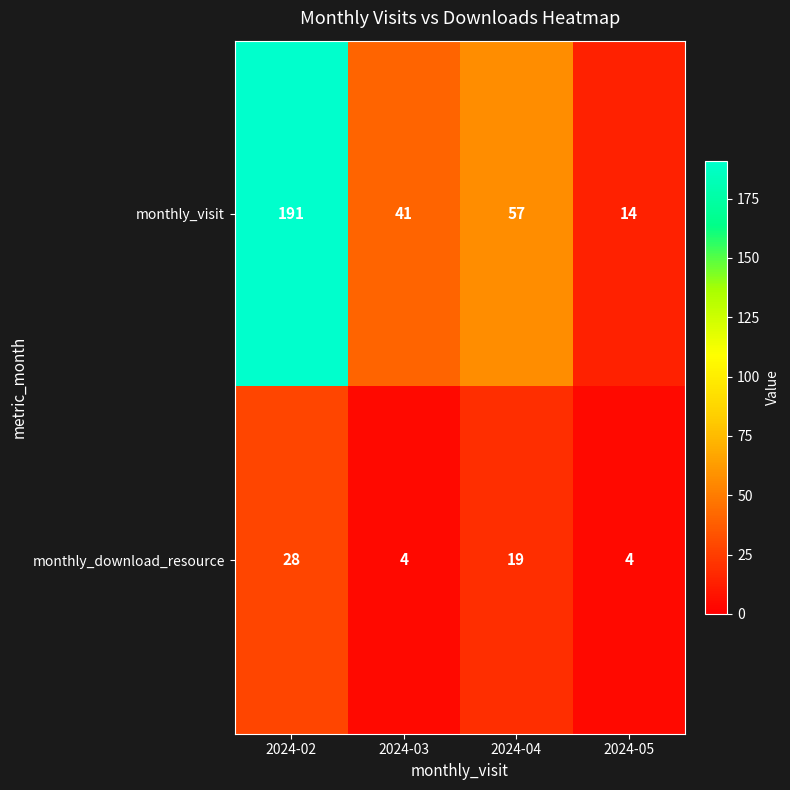

True or false: monthly_download_resource has a value of 4 at 2024-05.

True